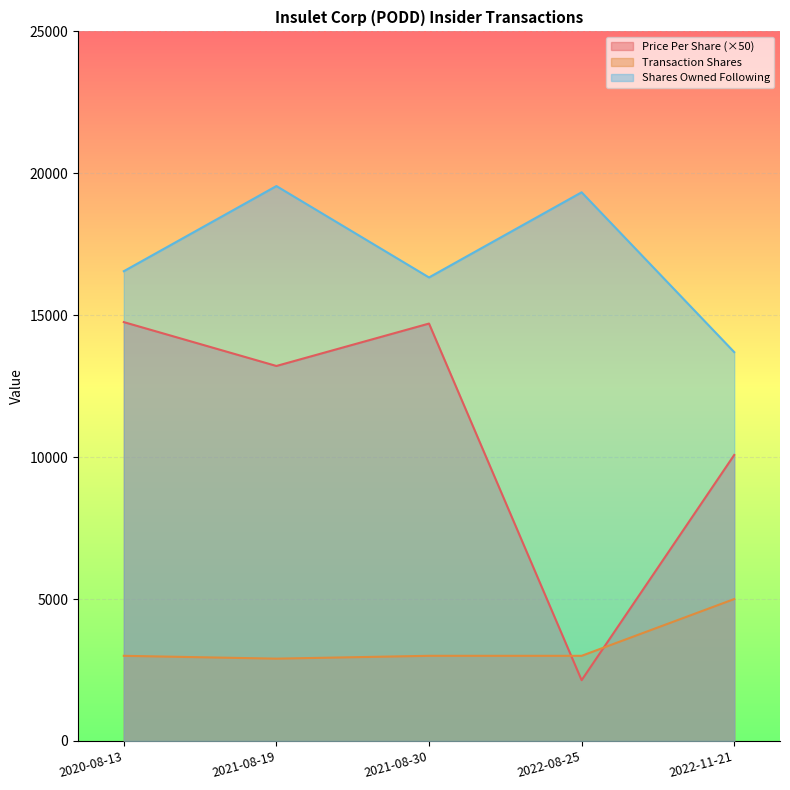

Rank the series at 2021-08-19 from lowest to highest value.

Transaction Shares, Price Per Share (×50), Shares Owned Following